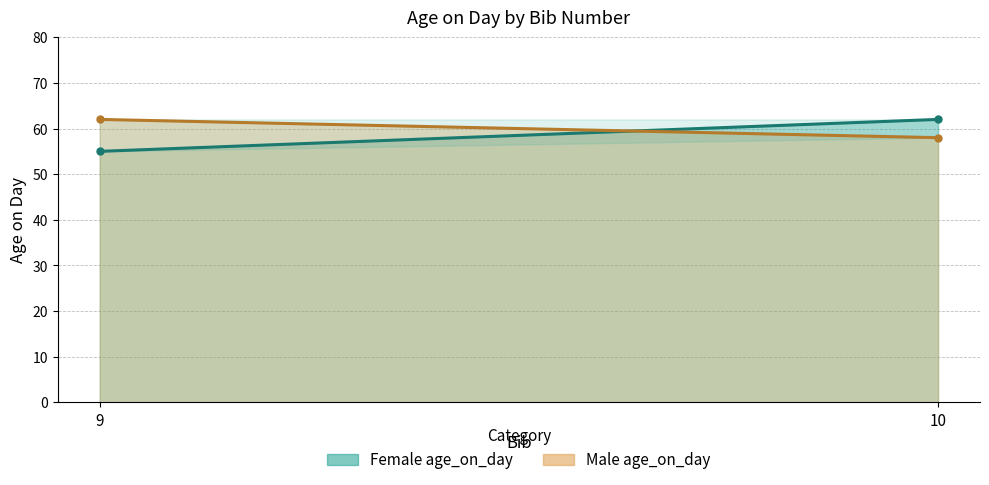

What is the maximum value for Male age_on_day?

62